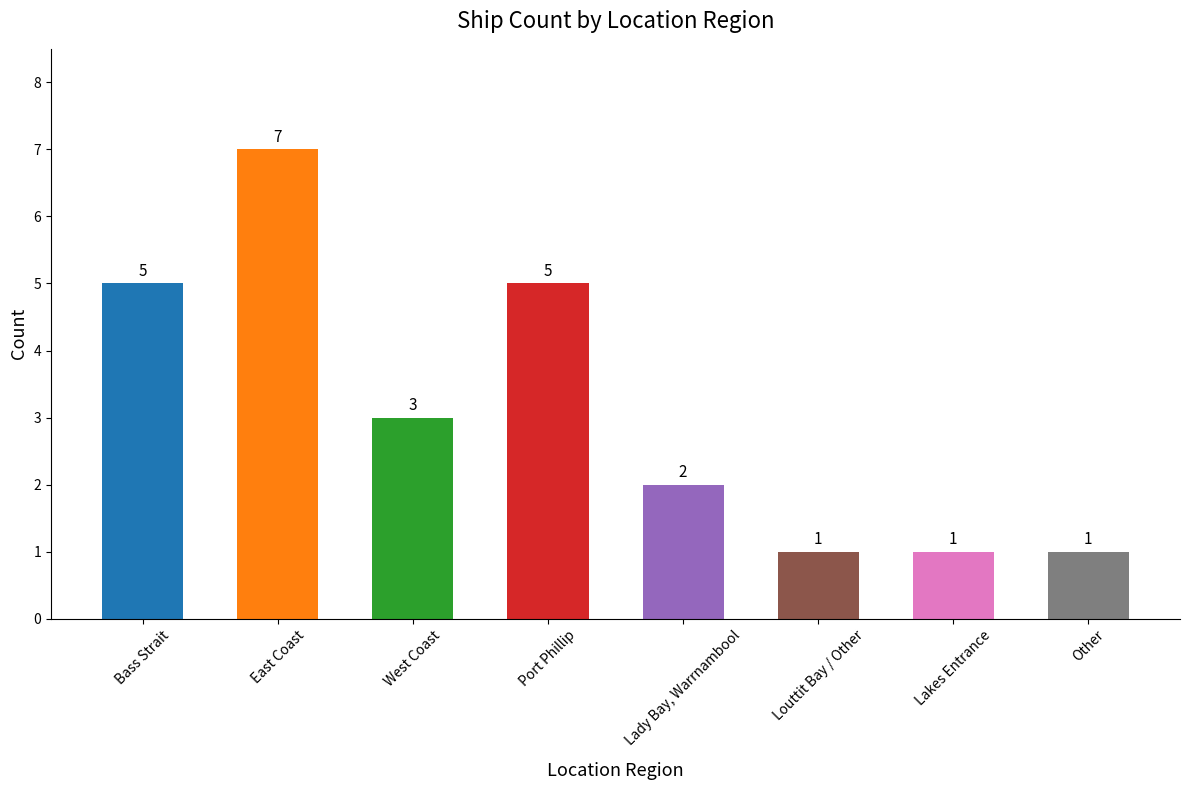

What position from the left is Bass Strait?

1